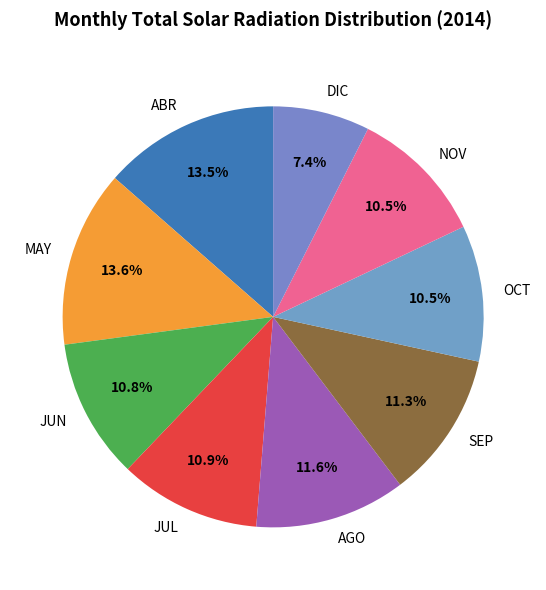

What portion of the pie excludes ABR?

86.5%